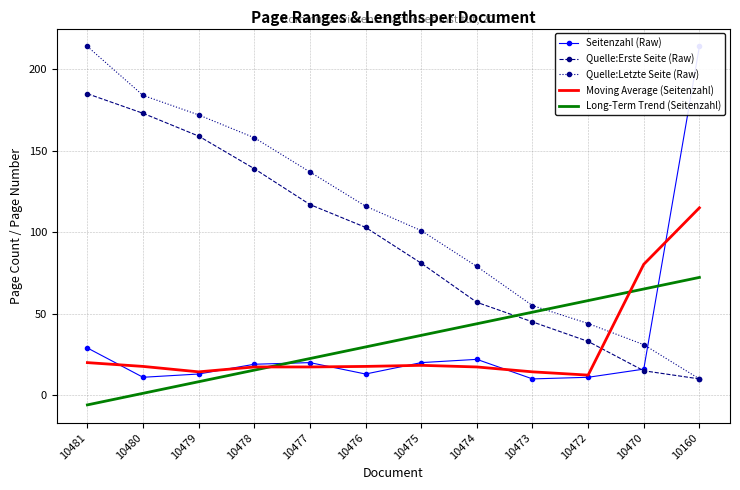

Which series has the largest total across all categories?

Quelle:Letzte Seite (Raw)